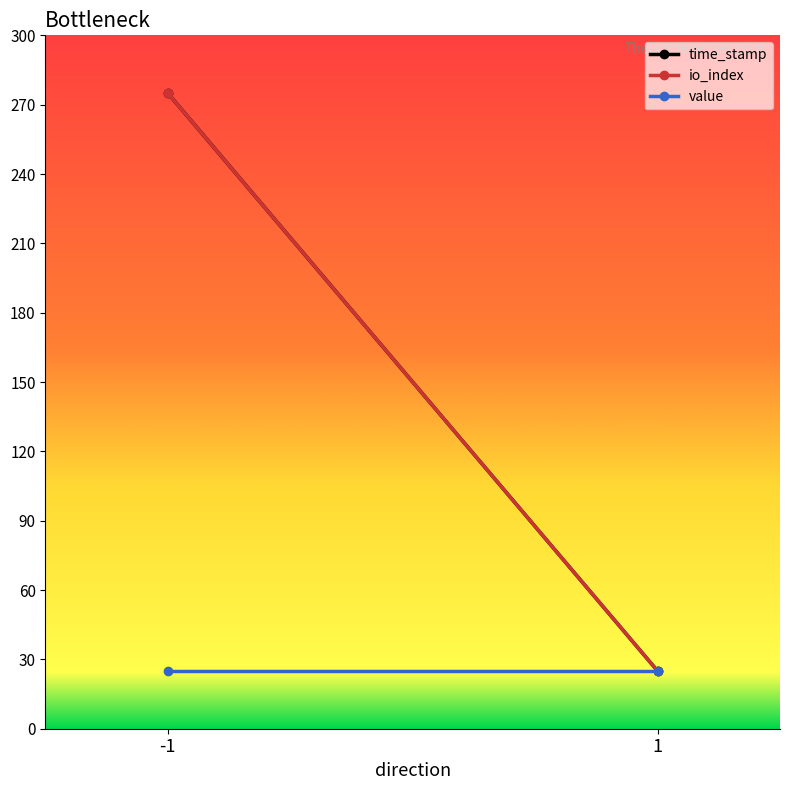

What is the minimum value for value?

25.0